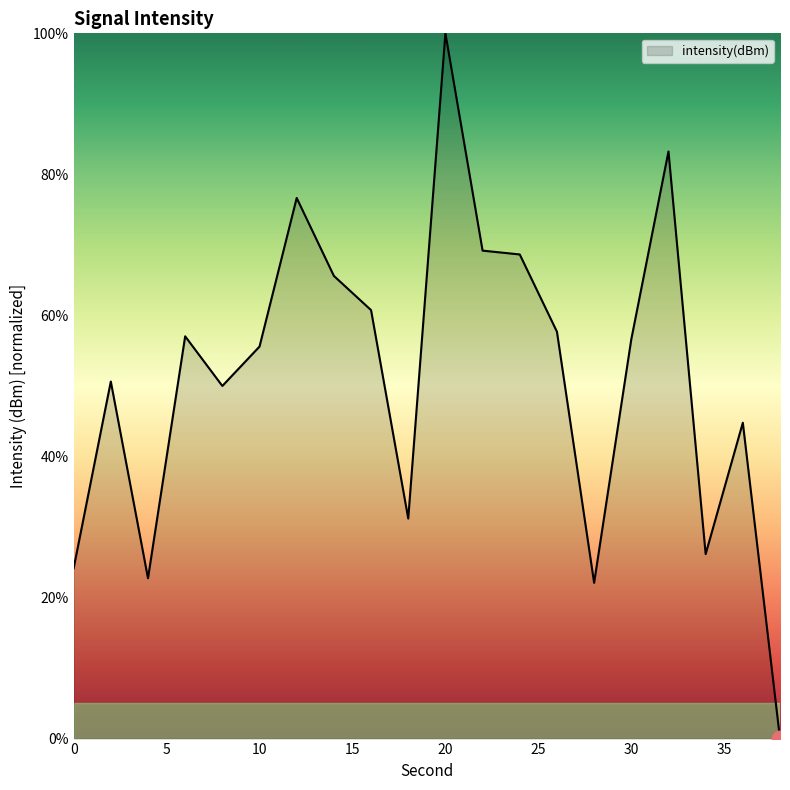

What is the maximum value shown in the chart?

100.0